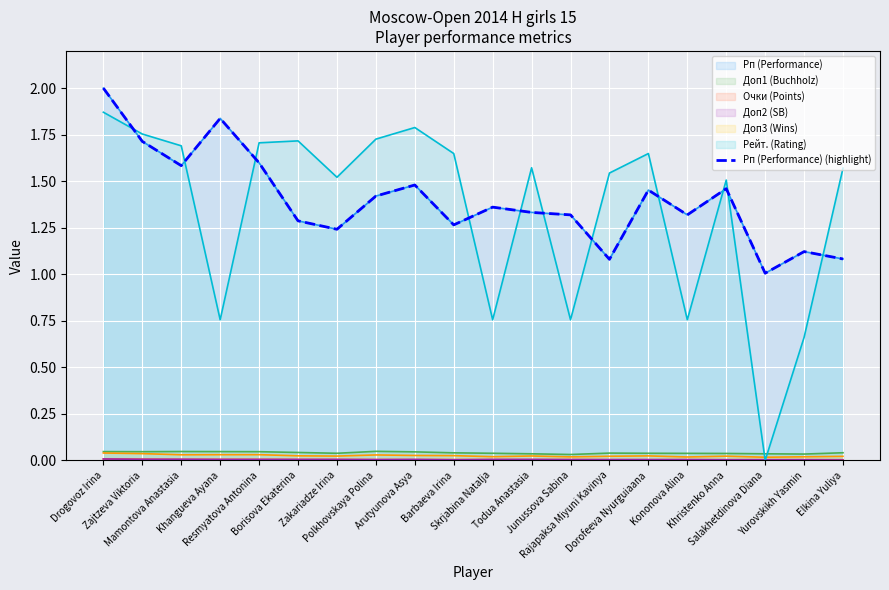

Reading left to right, extract all data points from this chart.

Drogovoz Irina=2.0	Zajtzeva Viktoria=1.7	Mamontova Anastasia=1.6	Khangueva Ayana=1.8	Resmyatova Antonina=1.6	Borisova Ekaterina=1.3	Zakariadze Irina=1.2	Polkhovskaya Polina=1.4	Arutyunova Asya=1.5	Barbaeva Irina=1.3	Skrjabina Natalja=1.4	Todua Anastasia=1.3	Junussova Sabina=1.3	Rajapaksa Miyuni Kavinya=1.1	Dorofeeva Nyurguiaana=1.5	Kononova Alina=1.3	Khristenko Anna=1.5	Salakhetdinova Diana=1.0	Yurovskikh Yasmin=1.1	Elkina Yuliya=1.1